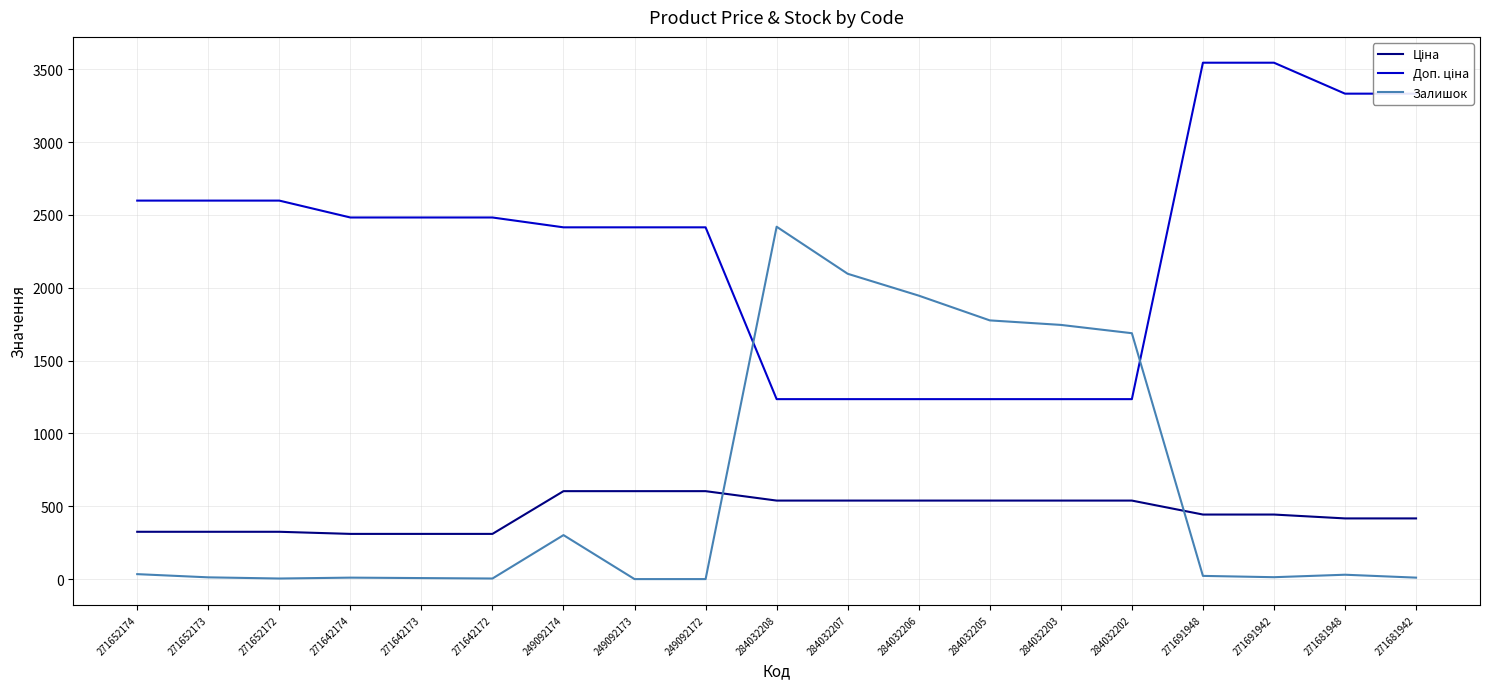

At which label is Залишок closest to 1209?

284032202